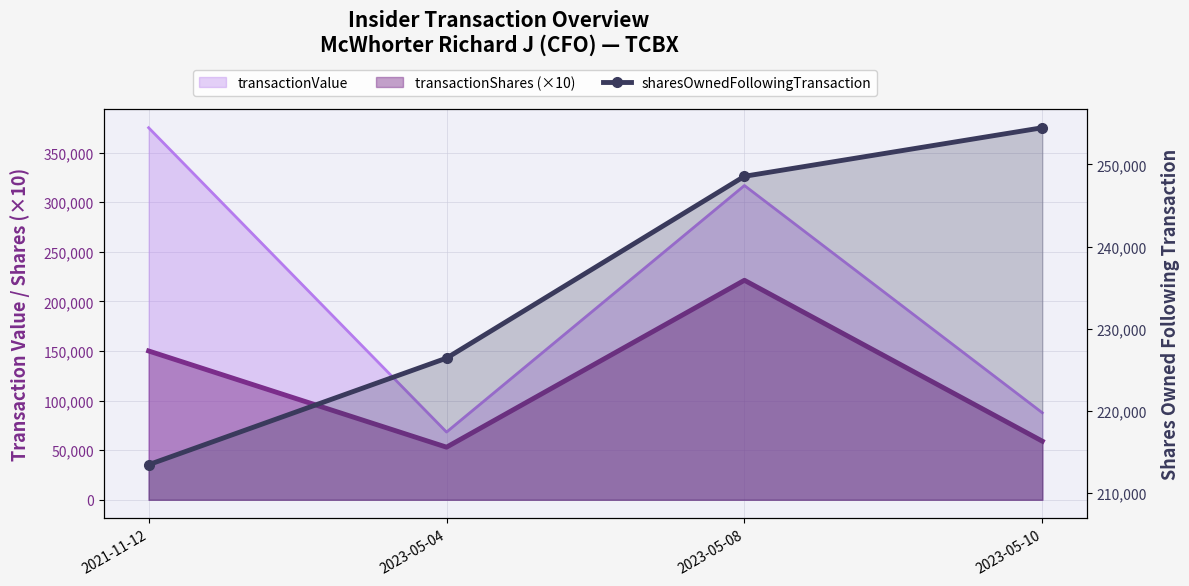

True or false: the data has more than 0 interior local peaks.

False